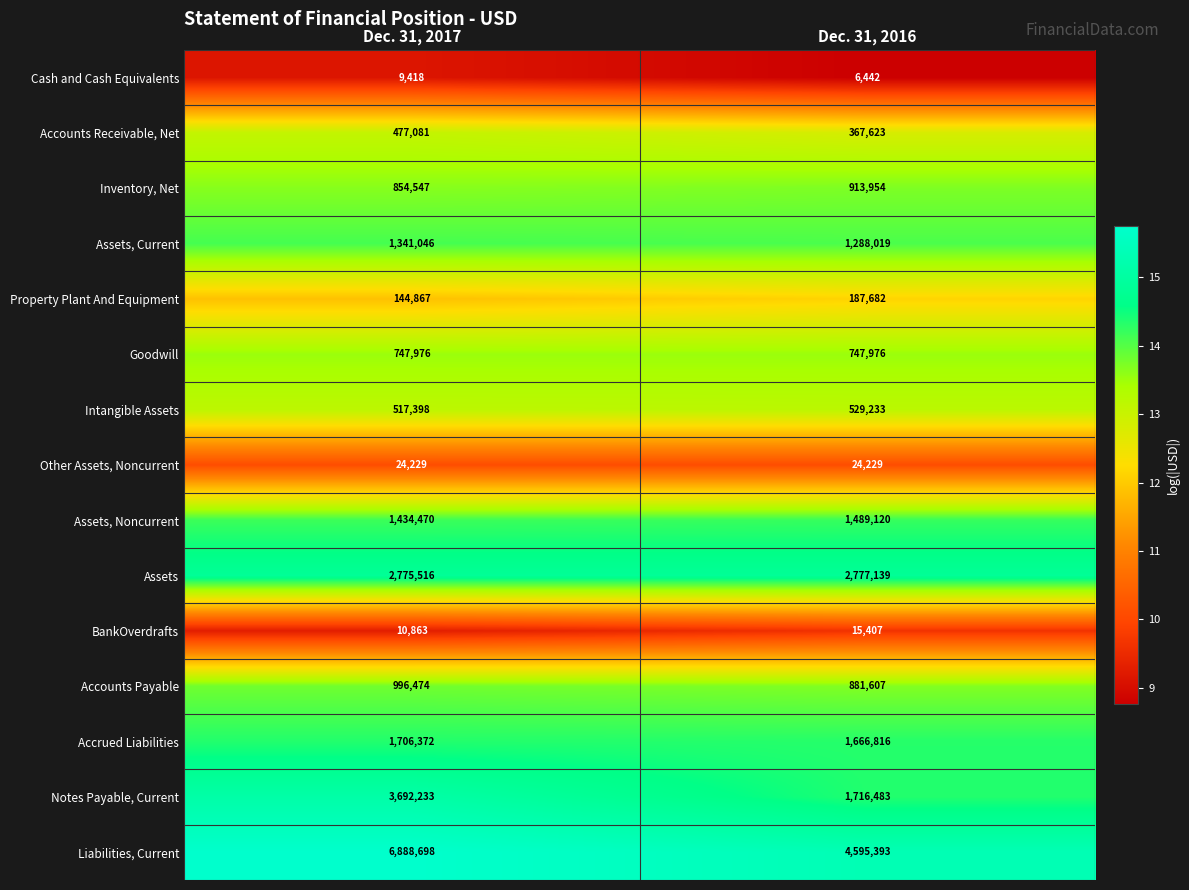

The Cash and Cash Equivalents series shows 3822 at Dec. 31, 2016. True or false?

False